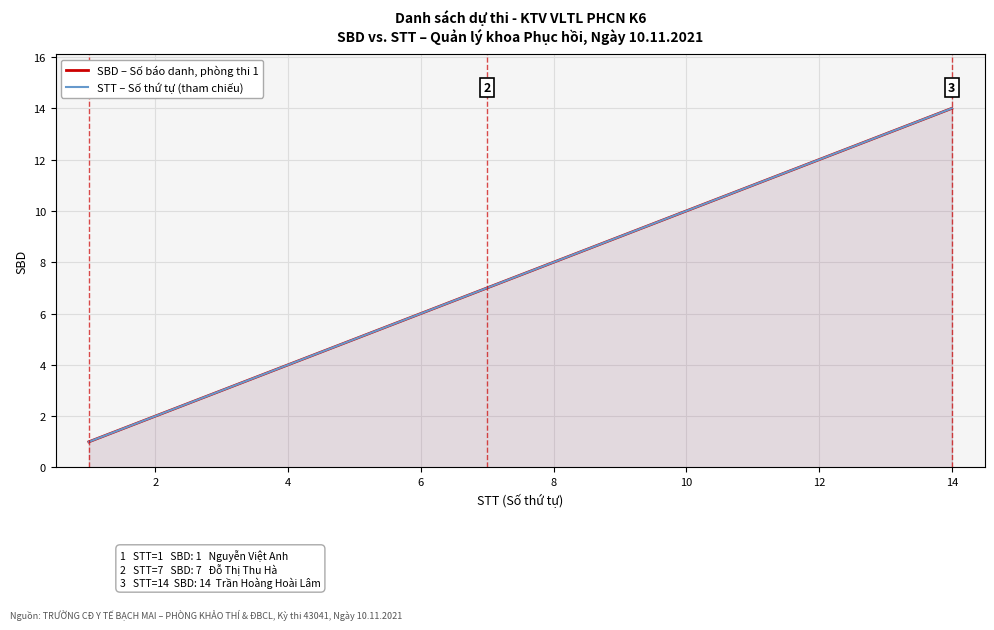

What is the sum of all SBD – Số báo danh, phòng thi 1 values?

105